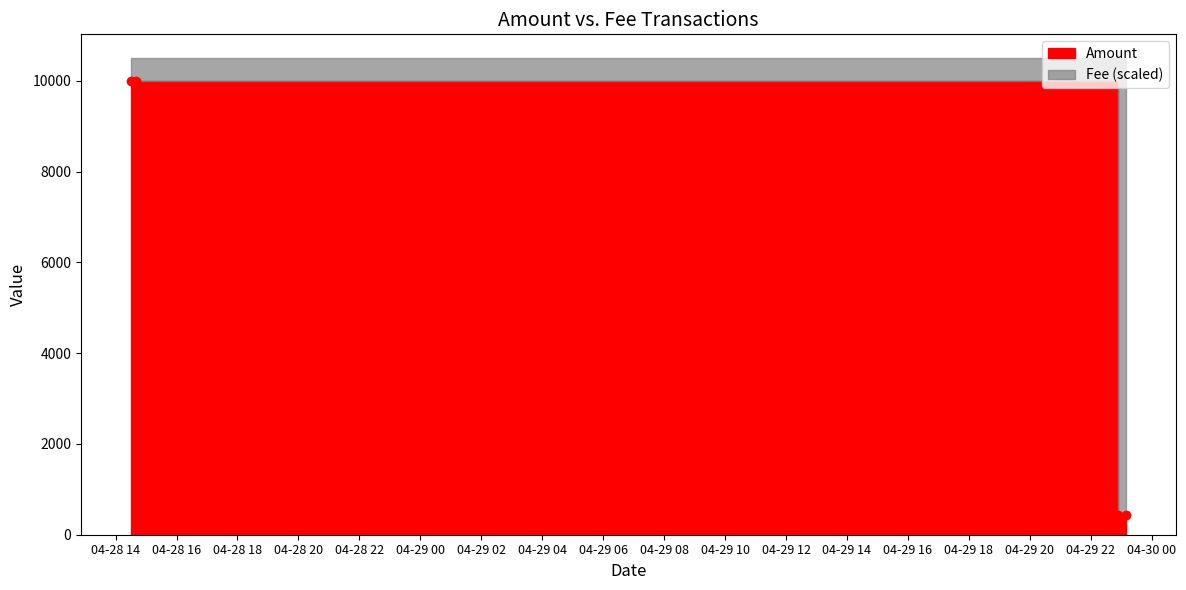

What is the approximate value at 2017-04-29 22:53:17?

425